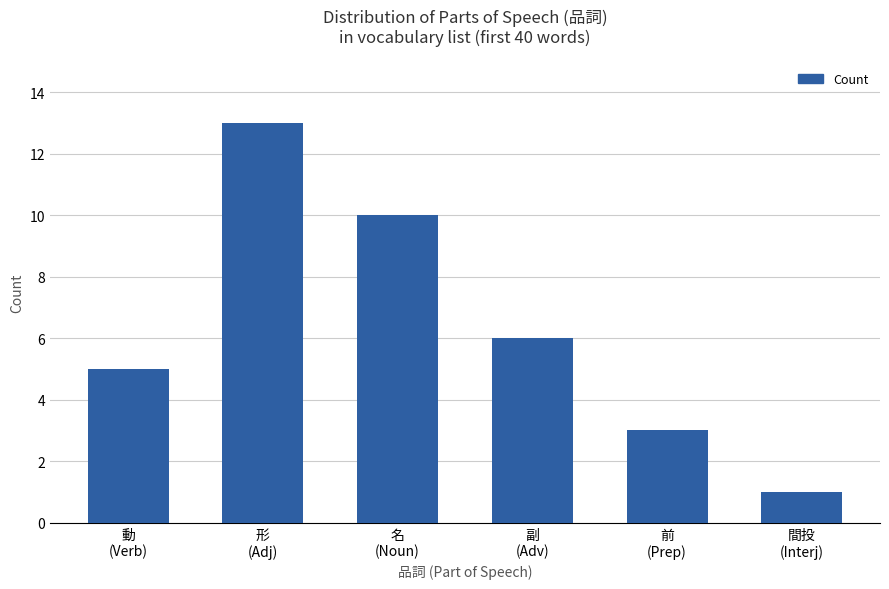

What is the sum of the values at 前
(Prep) and 動
(Verb)?

8